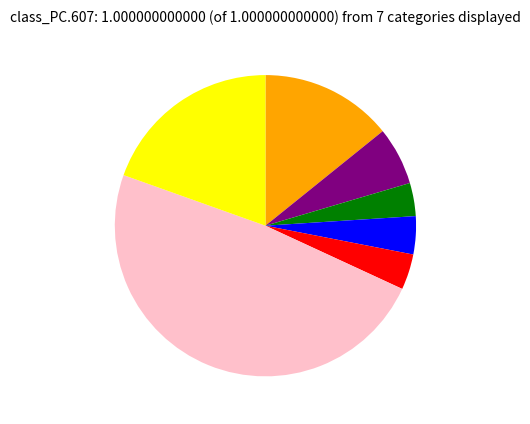

Is there a majority slice in this chart?

No